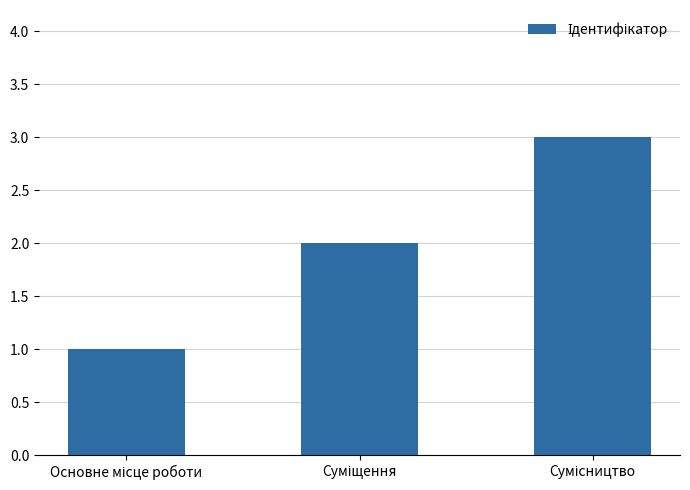

What is the sum of all values?

6